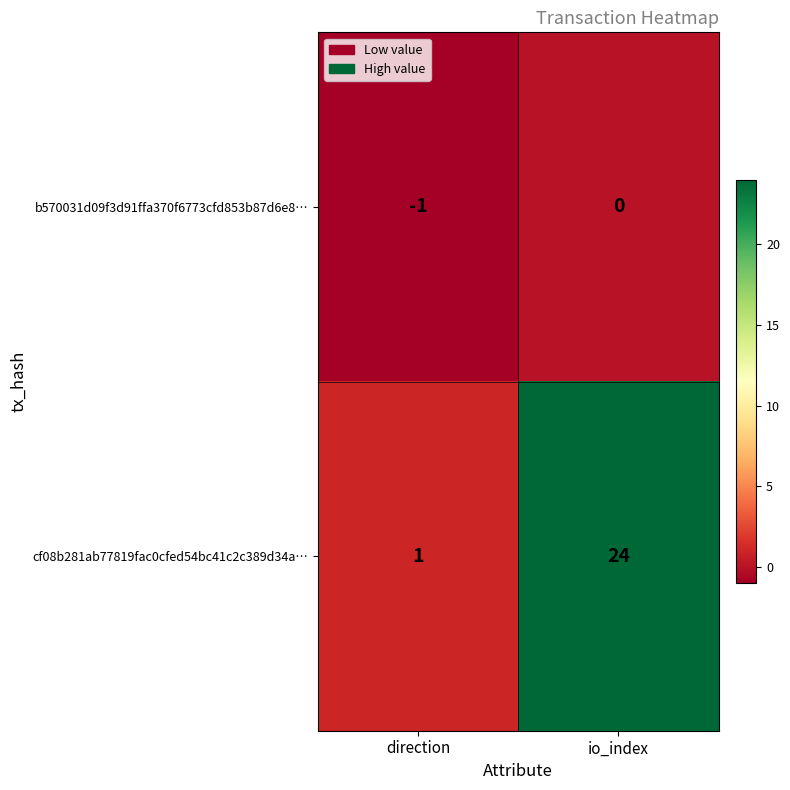

What is the minimum value shown in the chart?

-1